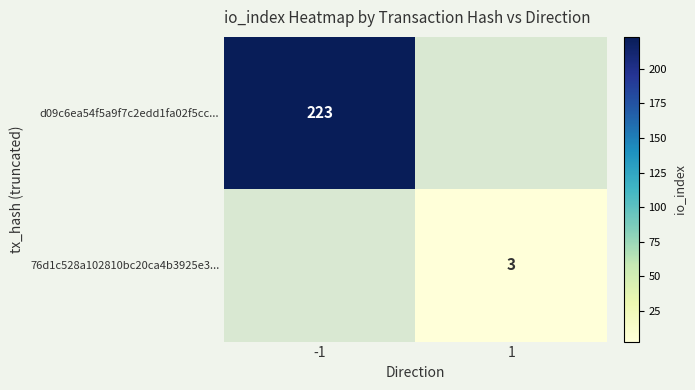

What is the greatest value displayed?

223